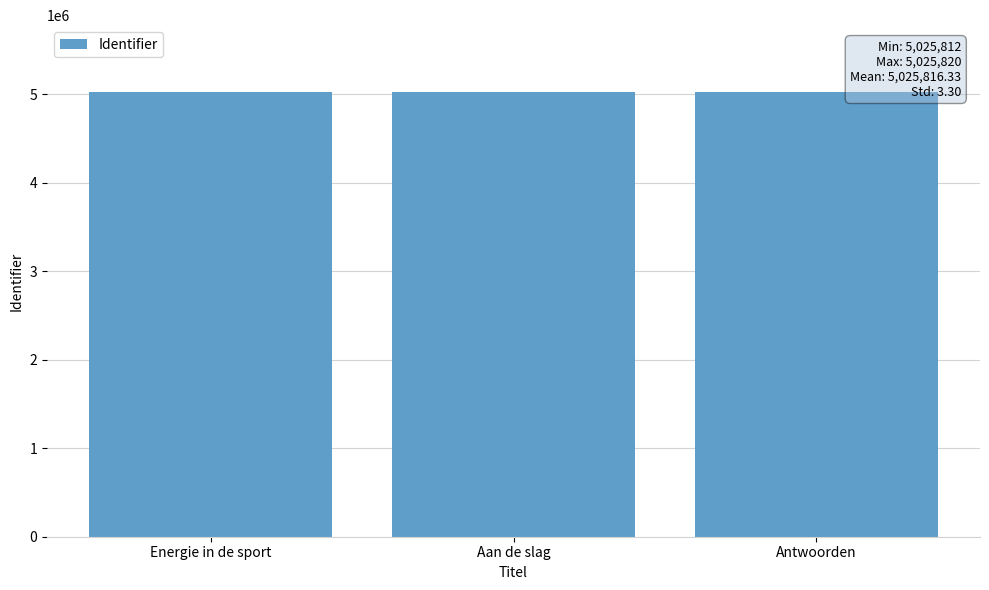

What is the sum of the values at Energie in de sport and Antwoorden?

10051632